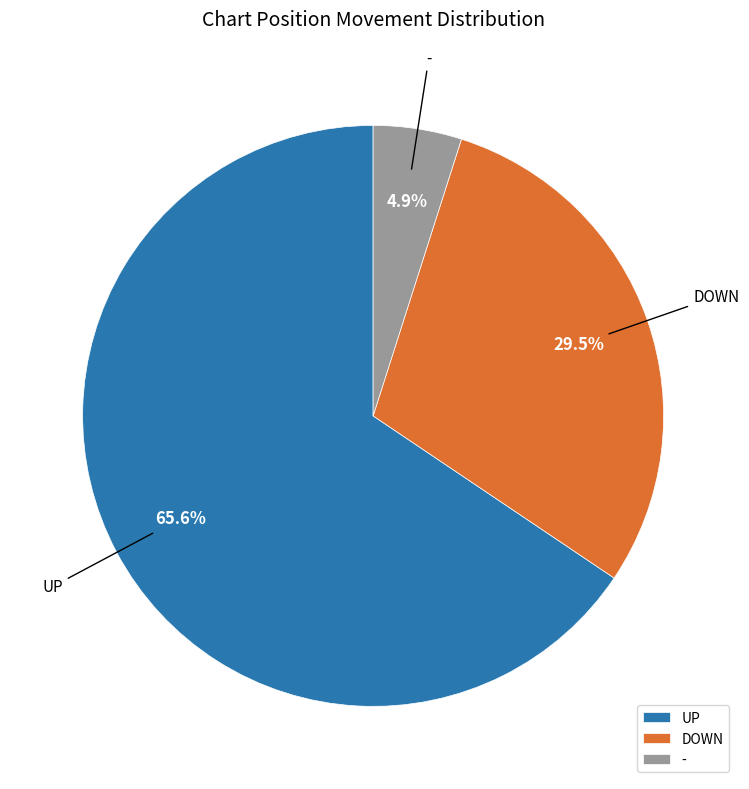

What is the largest slice in the pie chart?

UP